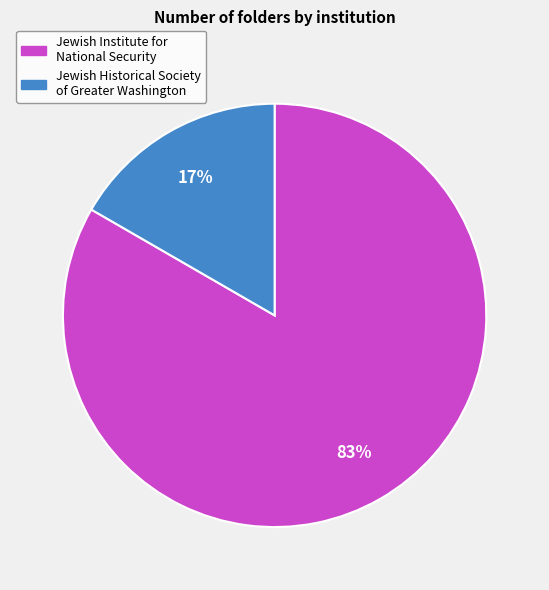

How many segments does this pie chart have?

2